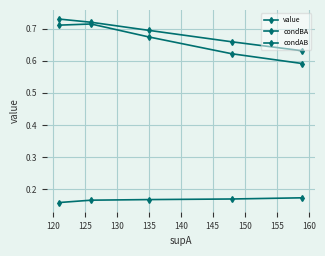

True or false: condBA and condAB intersect in this chart.

False